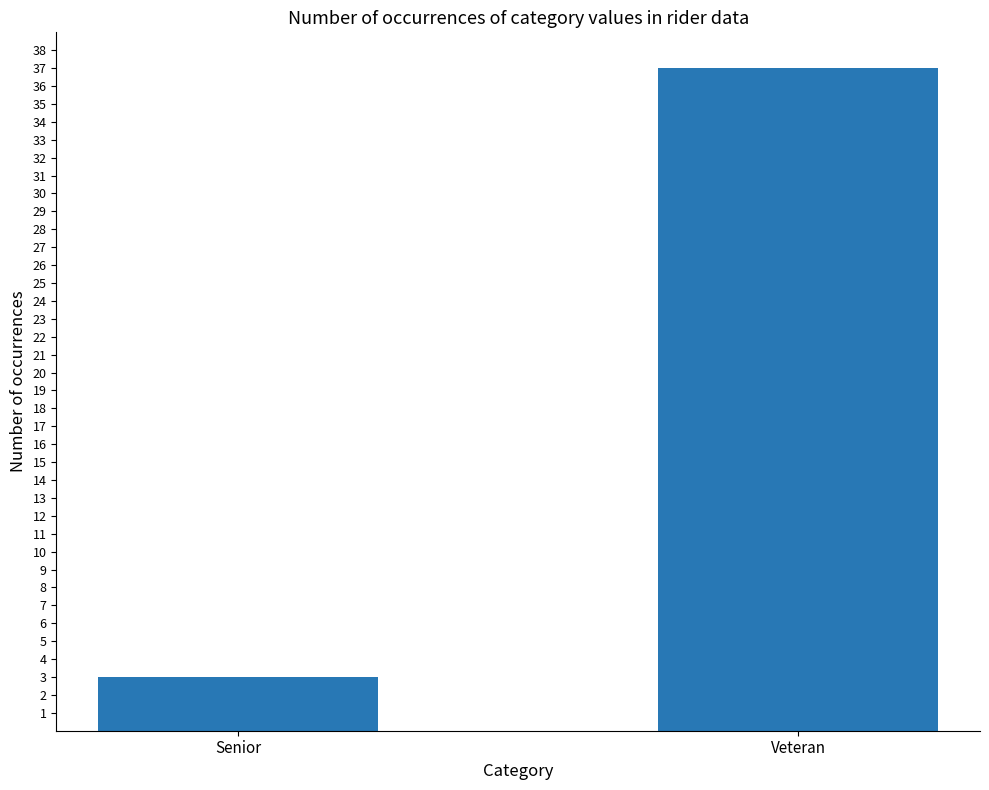

Which category has the lowest value across all series?

Senior